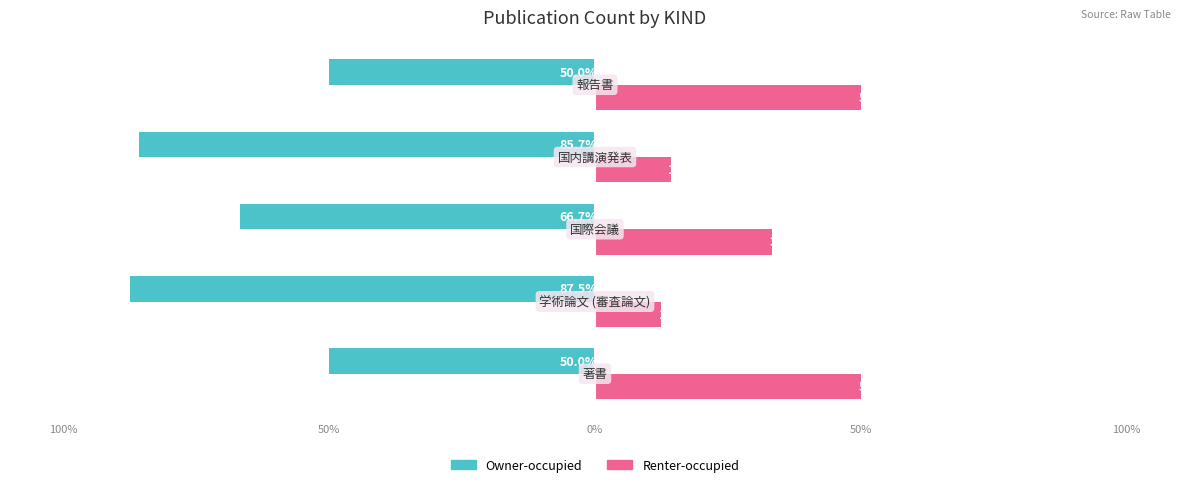

Rank the series by their maximum value, from highest to lowest.

Renter-occupied, Owner-occupied